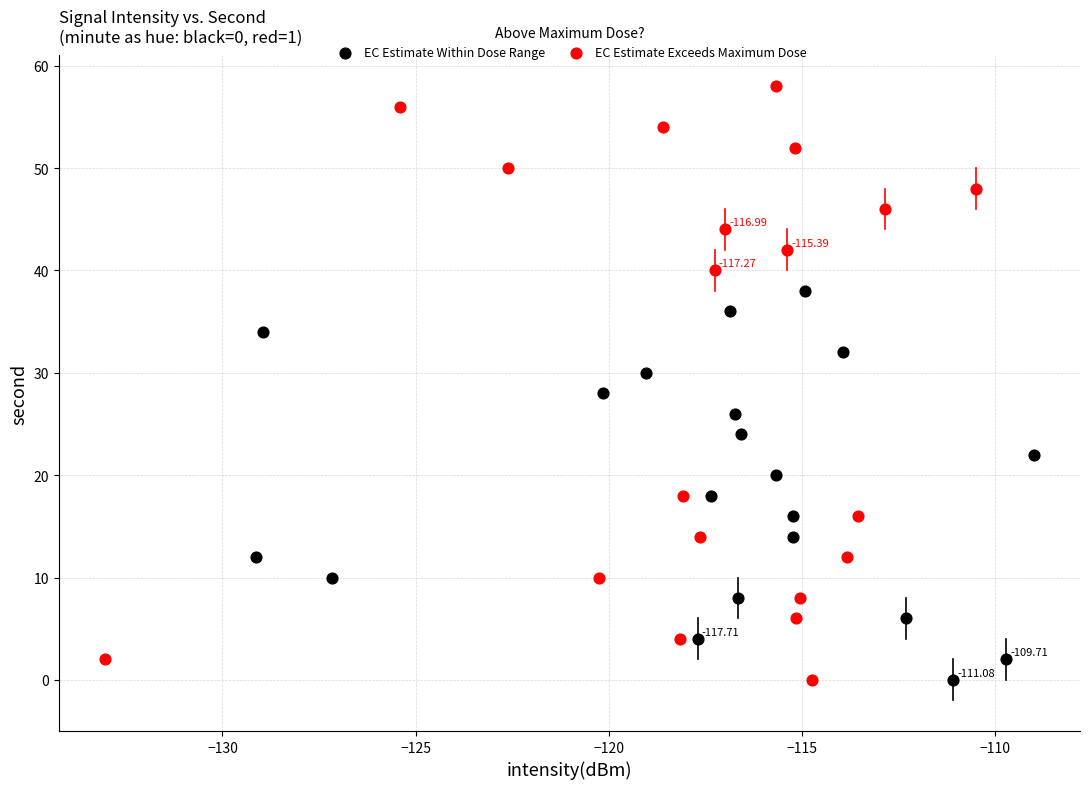

Which series has the largest Y range (max minus min)?

EC Estimate Exceeds Maximum Dose